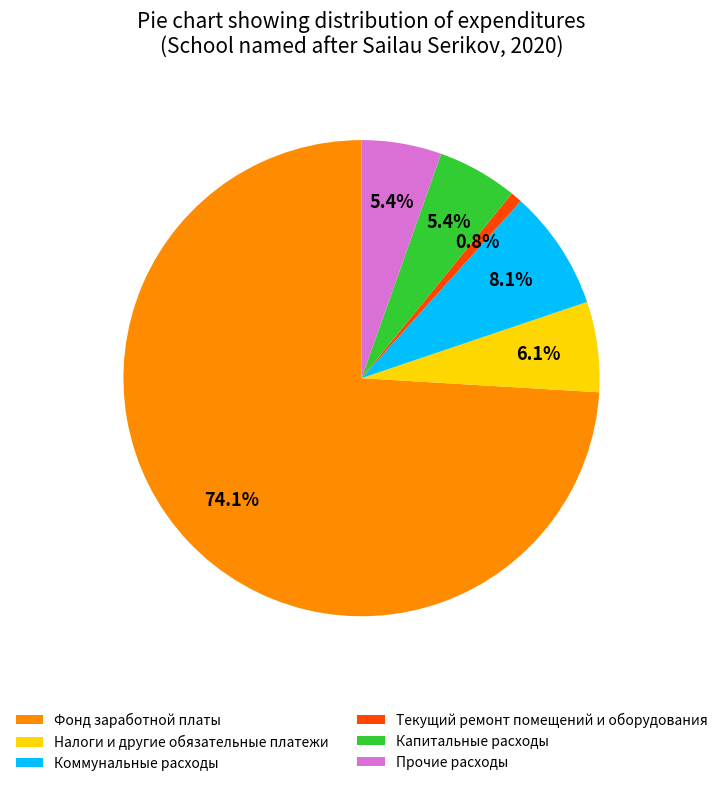

The Капитальные расходы slice represents 18% of the pie. True or false?

False